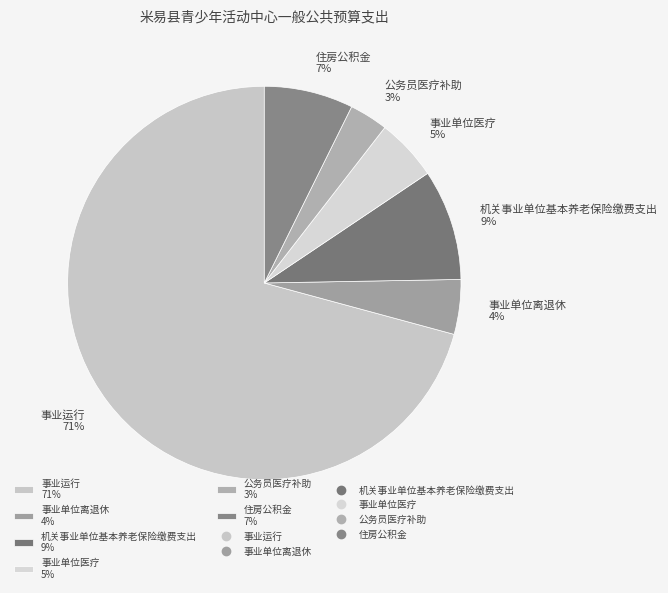

Approximately how many times larger is the value at 住房公积金 7% compared to 机关事业单位基本养老保险缴费支出 9%?

0.8